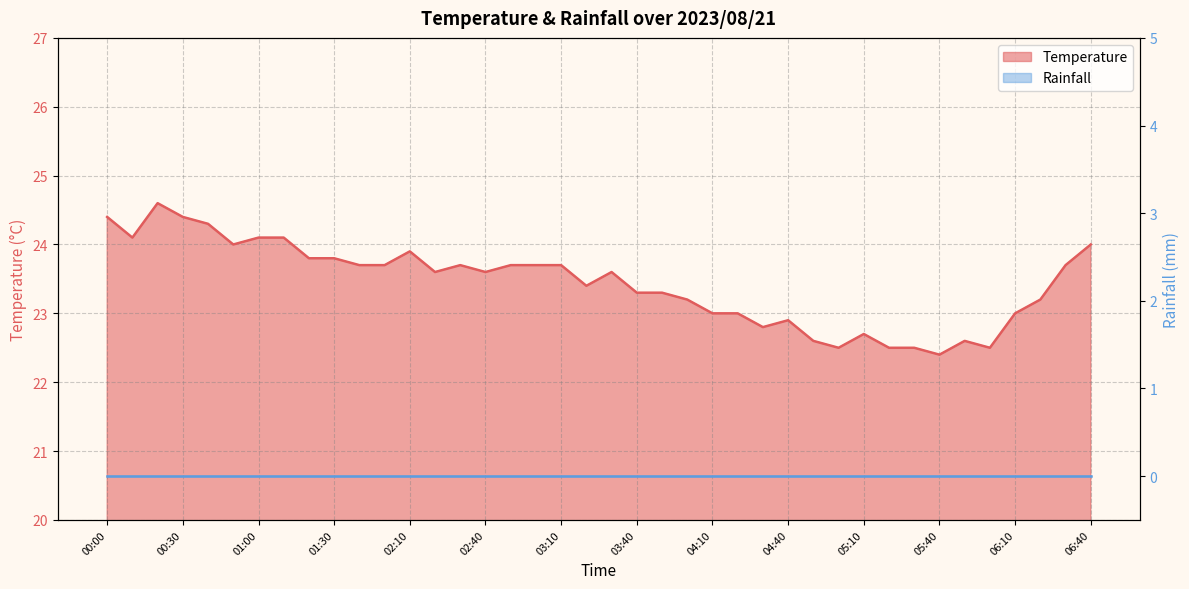

List the labels in order of value, smallest first.

05:40, 05:00, 05:20, 05:30, 06:00, 04:50, 05:50, 05:10, 04:30, 04:40, 04:10, 04:20, 06:10, 04:00, 06:20, 03:40, 03:50, 03:20, 02:20, 02:40, 03:30, 01:40, 01:50, 02:30, 02:50, 03:00, 03:10, 06:30, 01:20, 01:30, 02:10, 00:50, 06:40, 00:10, 01:00, 01:10, 00:40, 00:00, 00:30, 00:20